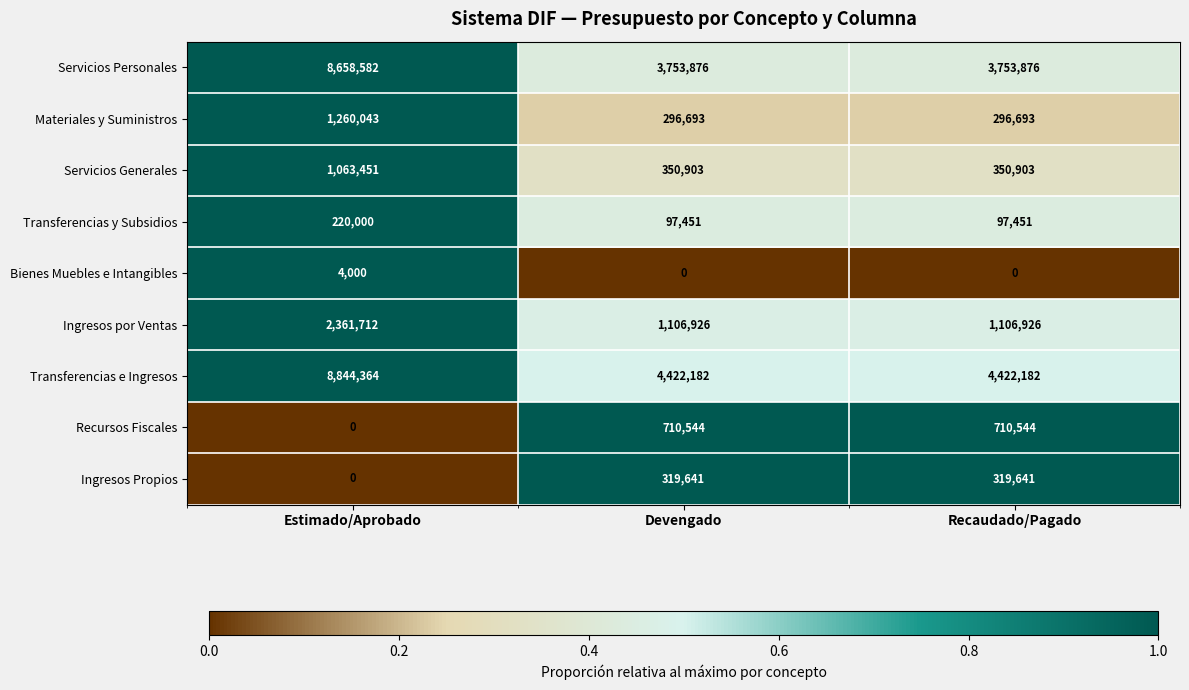

At how many categories does at least one series exceed 0?

3